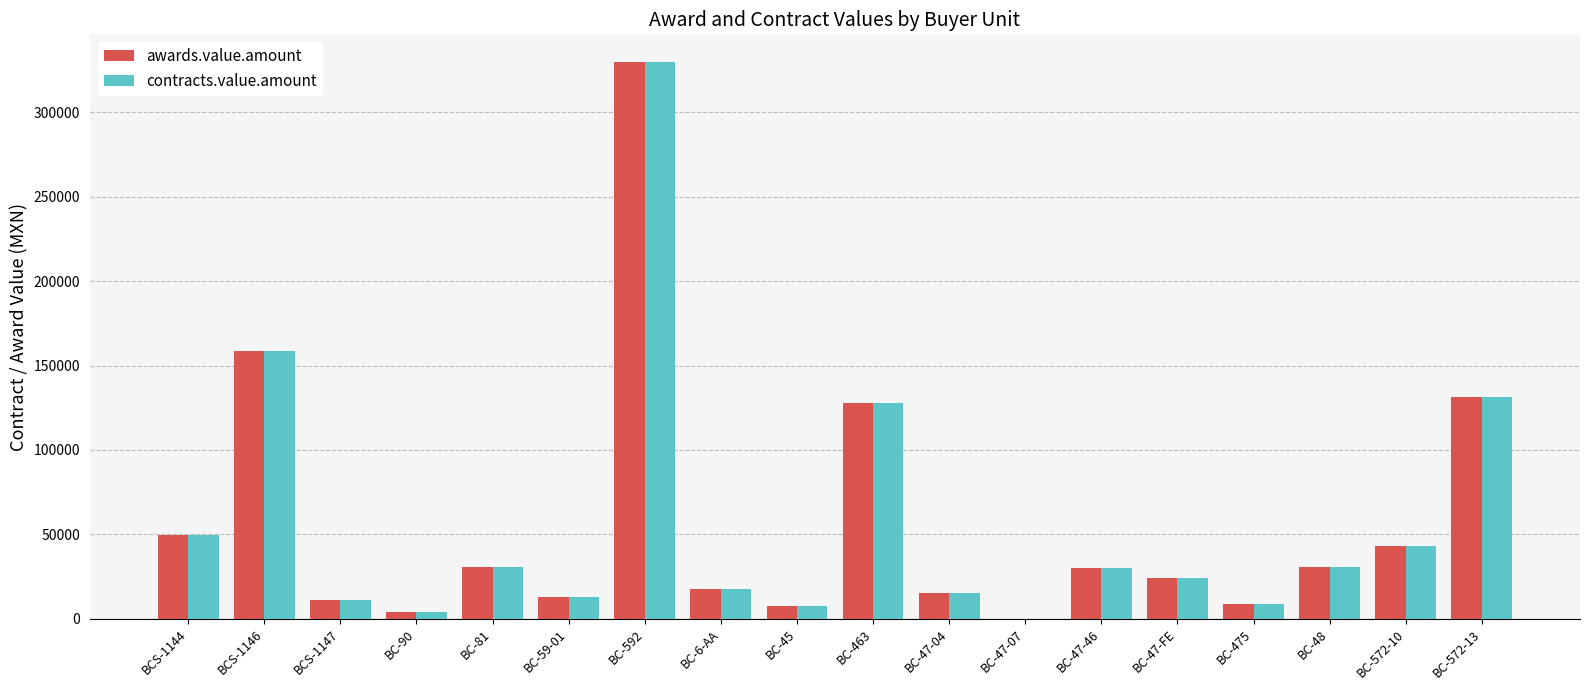

At which label is contracts.value.amount closest to 164940?

BCS-1146